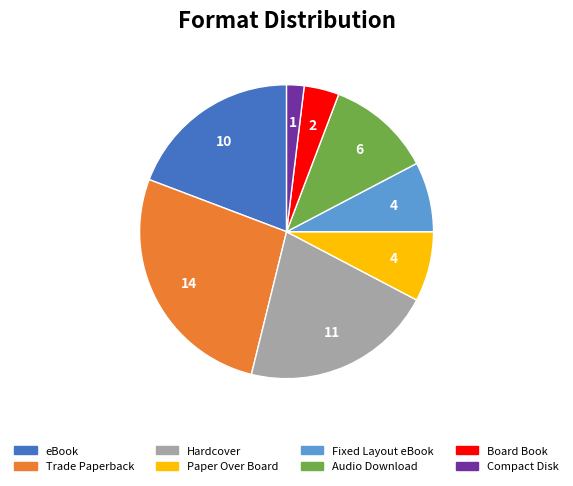

Count the number of slices in the pie.

8